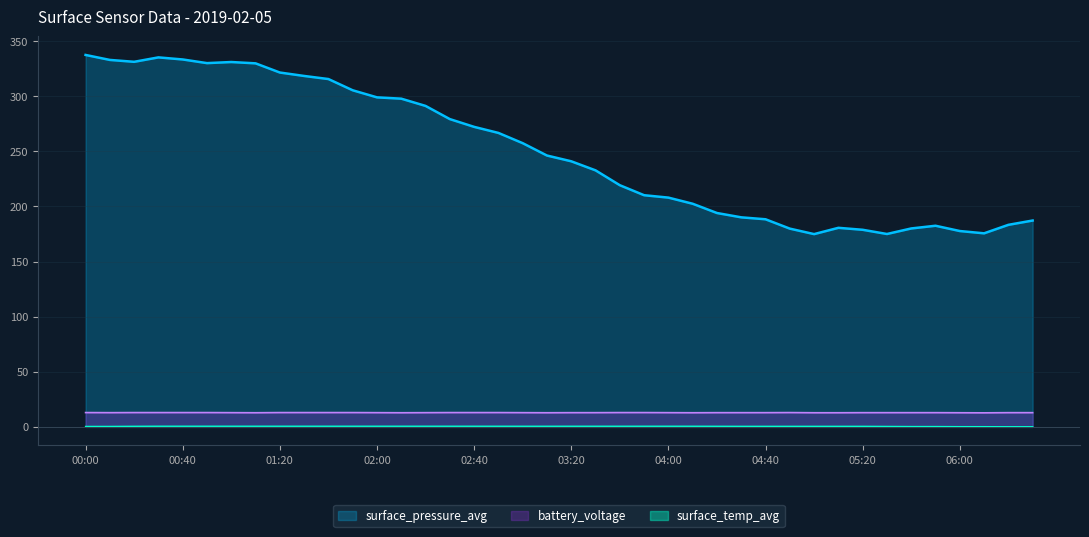

Is it true that battery_voltage equals 12.9 at 04:40?

True